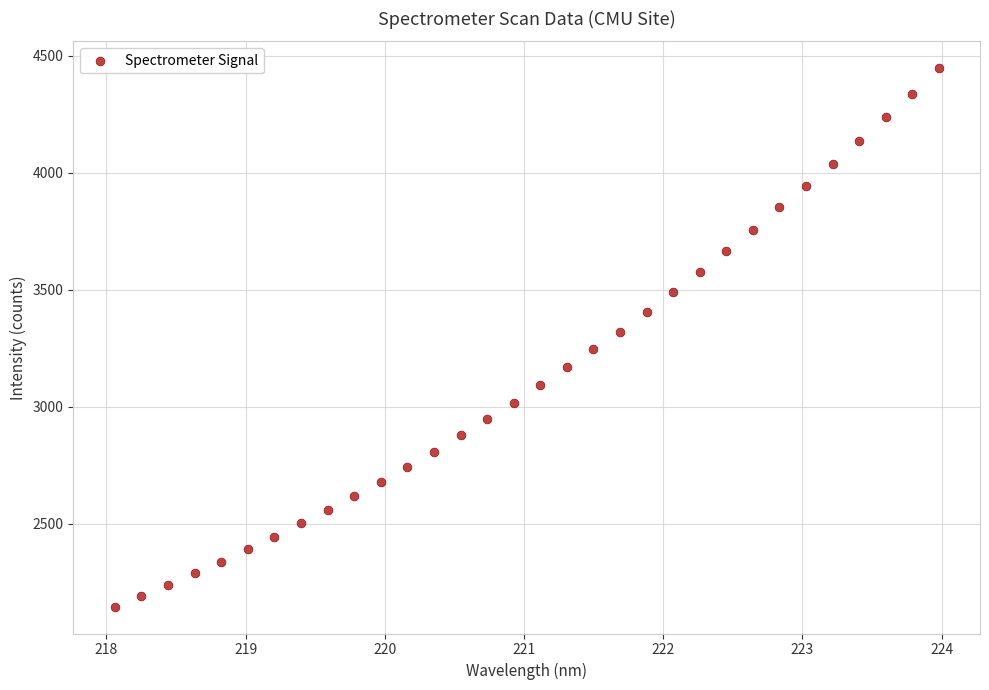

What is the range of X values (max minus min)?

5.9